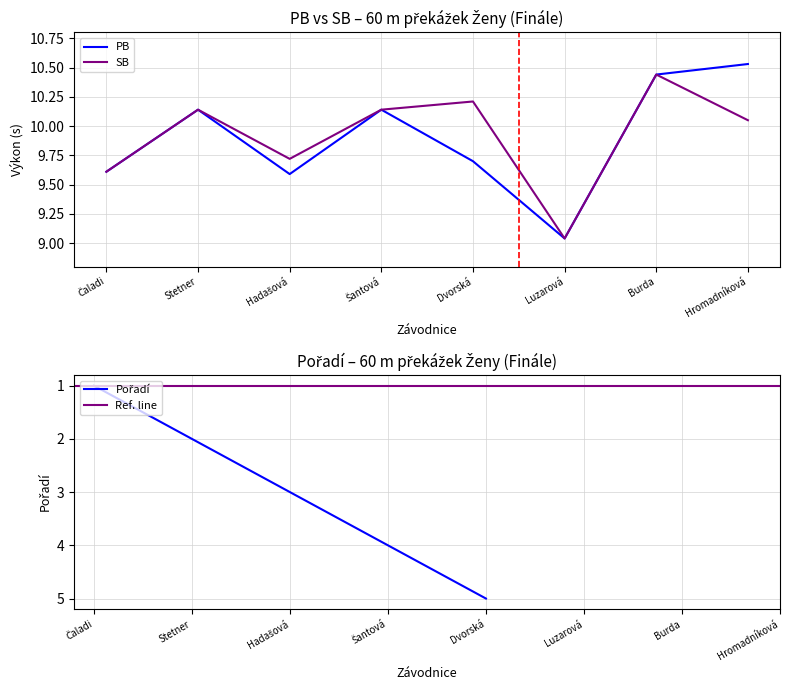

Is the value of SB at Dvorská greater than the value of PB at Luzarová?

Yes